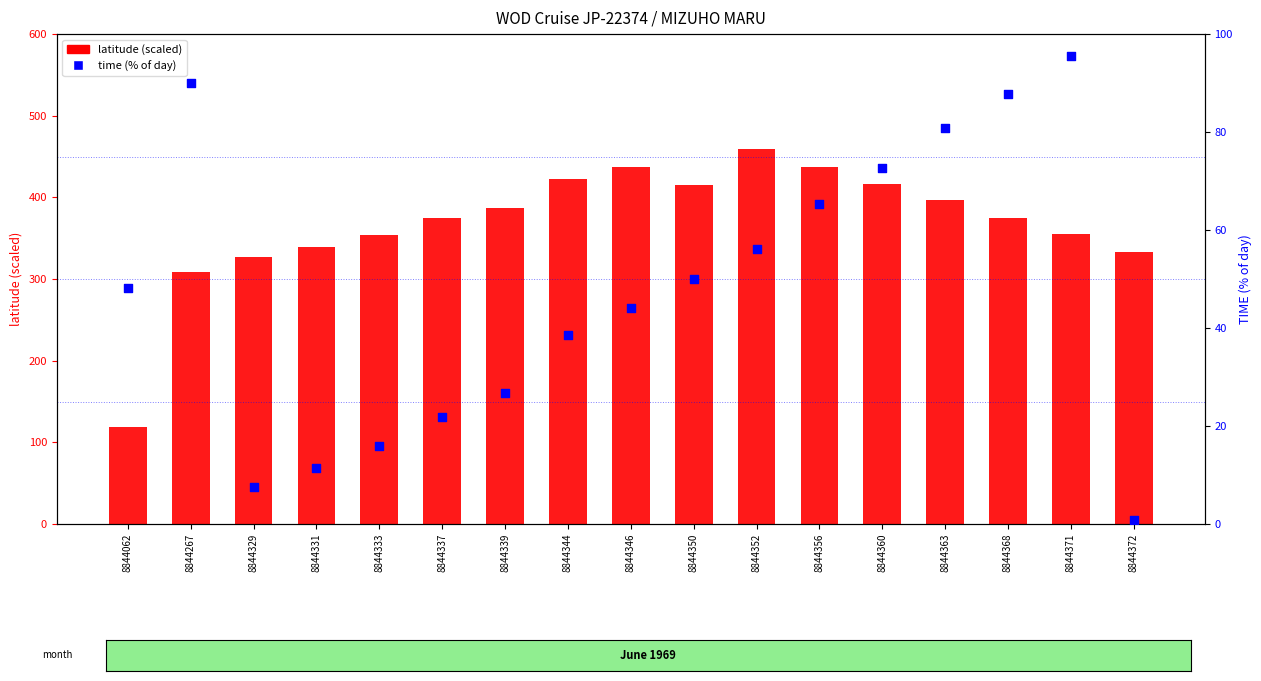

At how many categories does at least one series exceed 274?

16